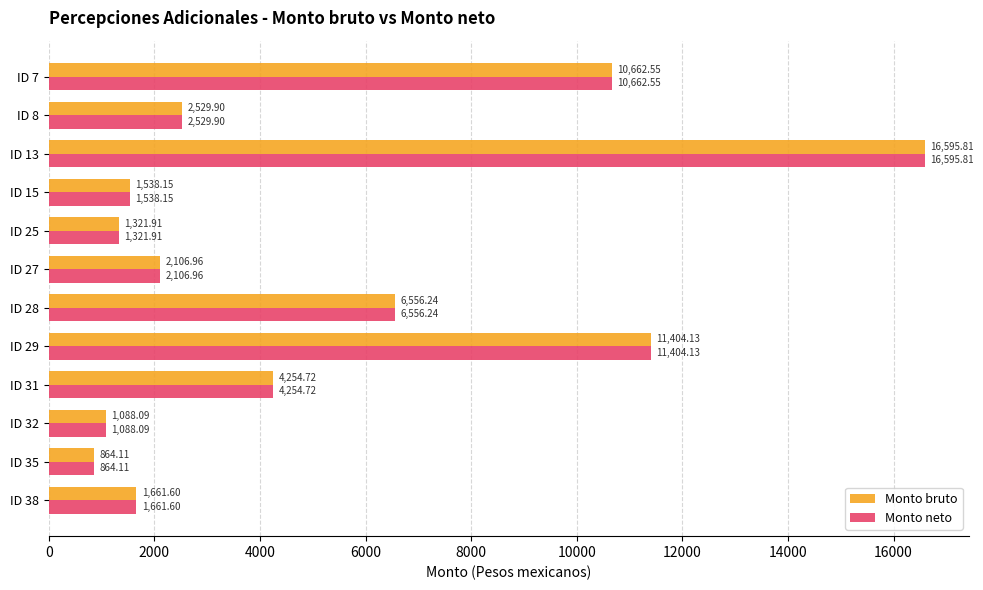

List the labels in order of Monto neto value, smallest first.

ID 35, ID 32, ID 25, ID 15, ID 38, ID 27, ID 8, ID 31, ID 28, ID 7, ID 29, ID 13